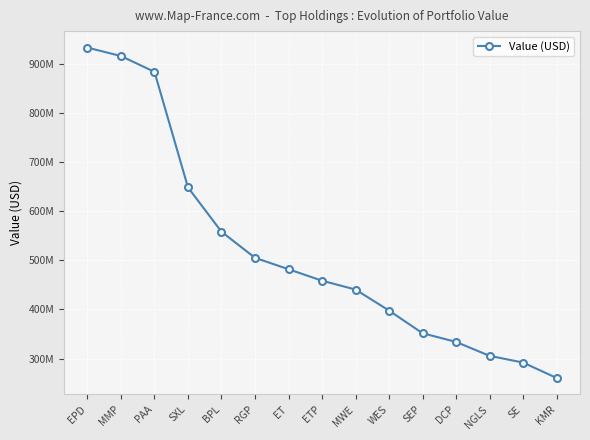

Does the chart have visible grid lines?

Yes